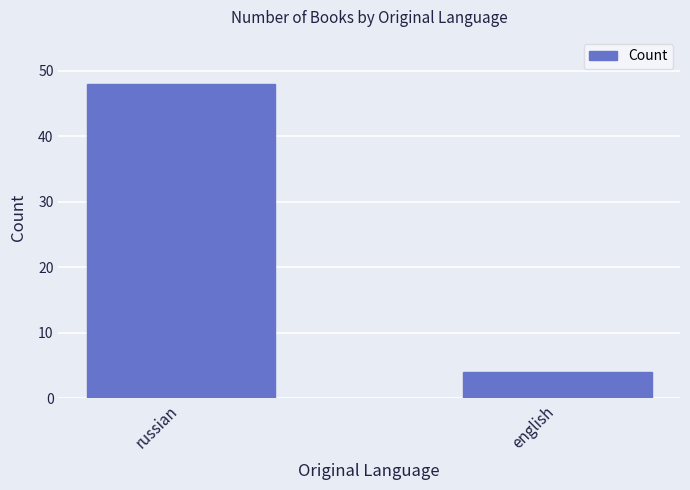

The value at russian is 80. True or false?

False